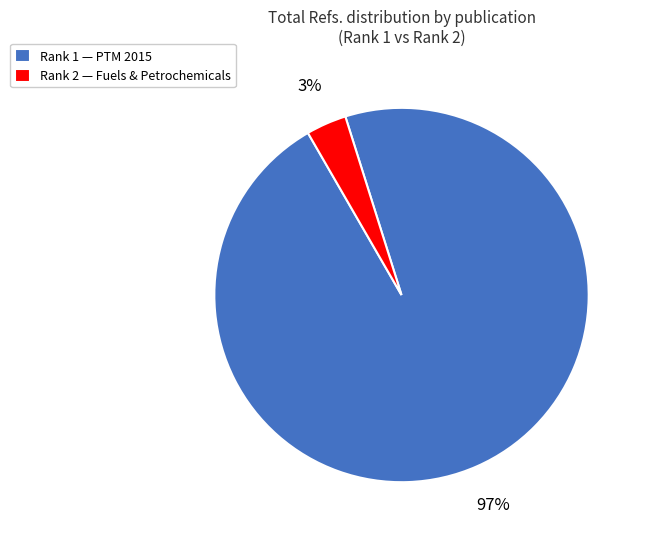

Does Rank 1 — PTM 2015 represent more than half of the total?

Yes